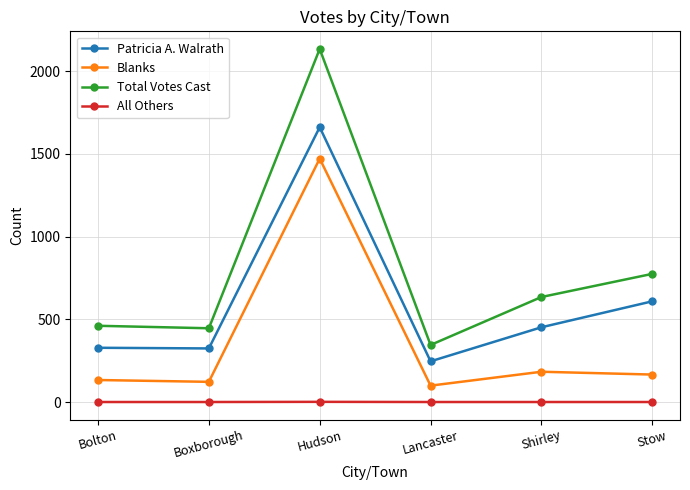

True or false: Total Votes Cast has more than 2 points higher than both neighbors.

False